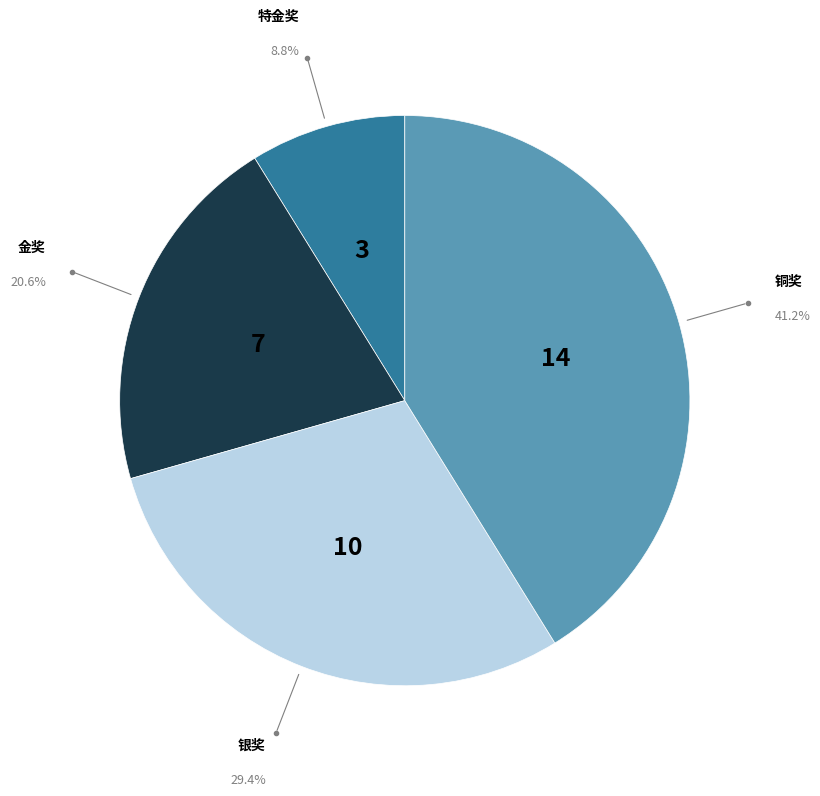

To the nearest percent, what is the difference between the largest and smallest slice percentages?

32%